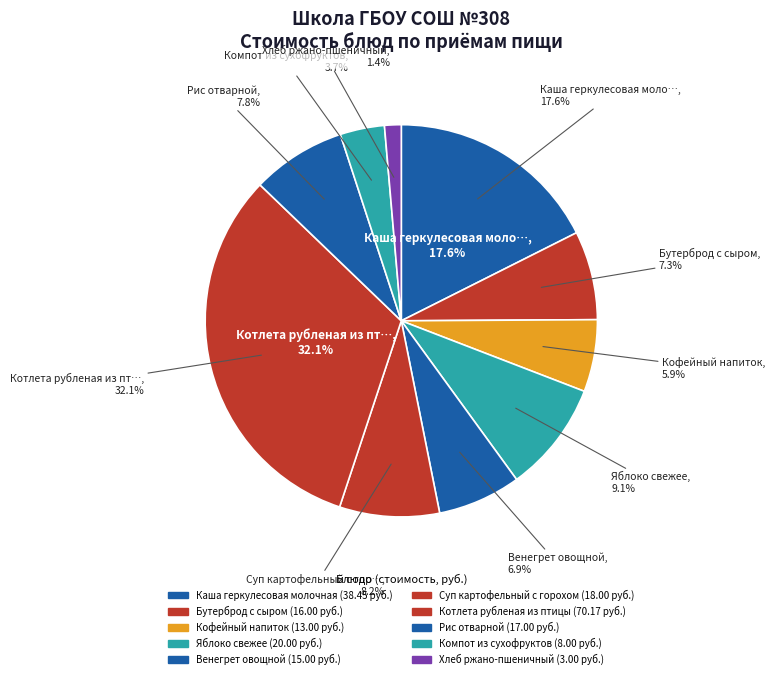

What is the total percentage of Венегрет овощной and Суп картофельный с горохом?

15.1%